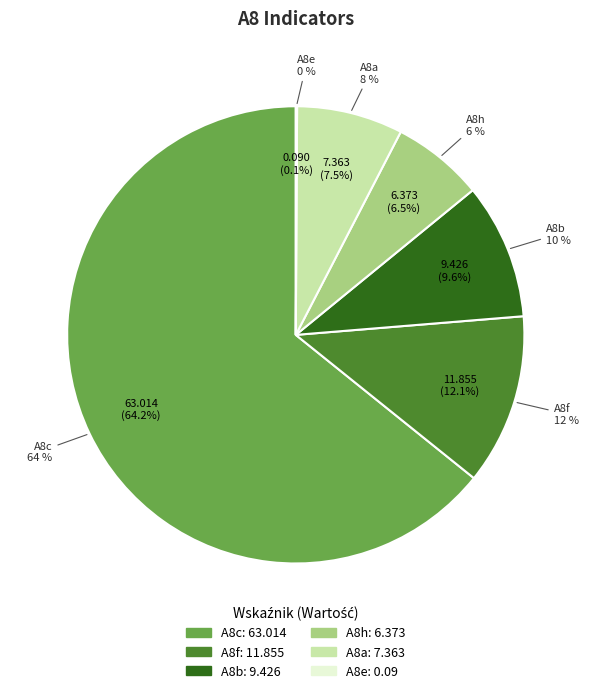

Does A8c represent more than half of the total?

Yes